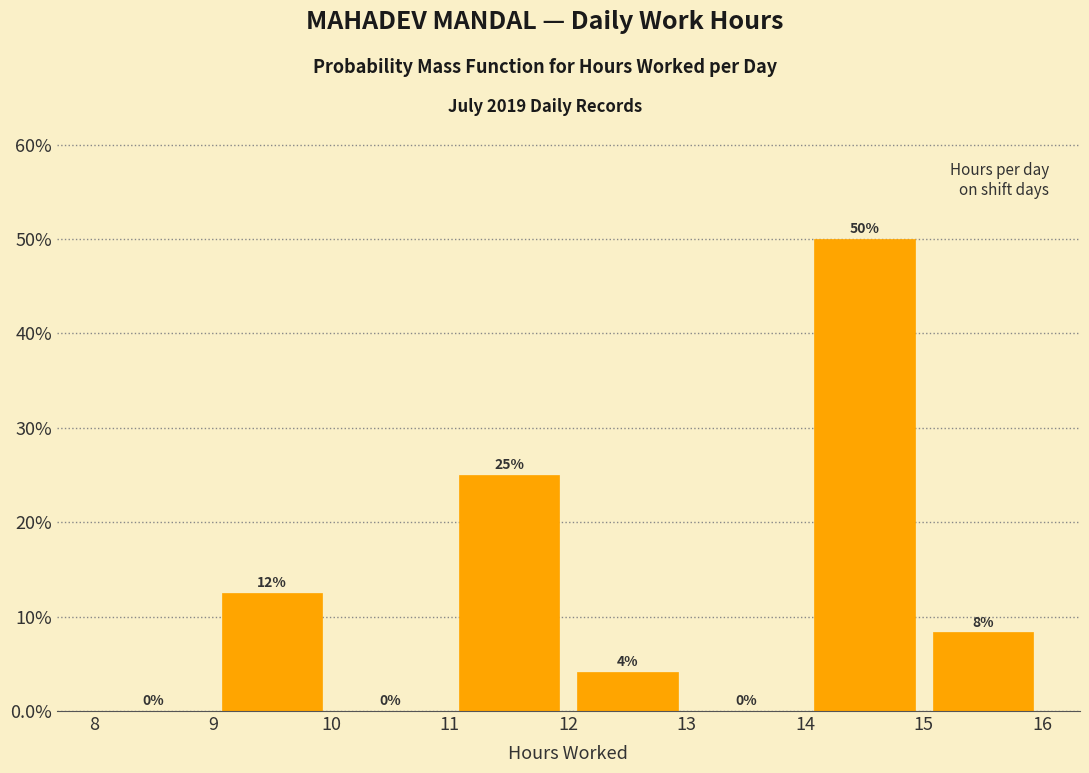

Which range on the x-axis has the tallest bar?

14 to 15